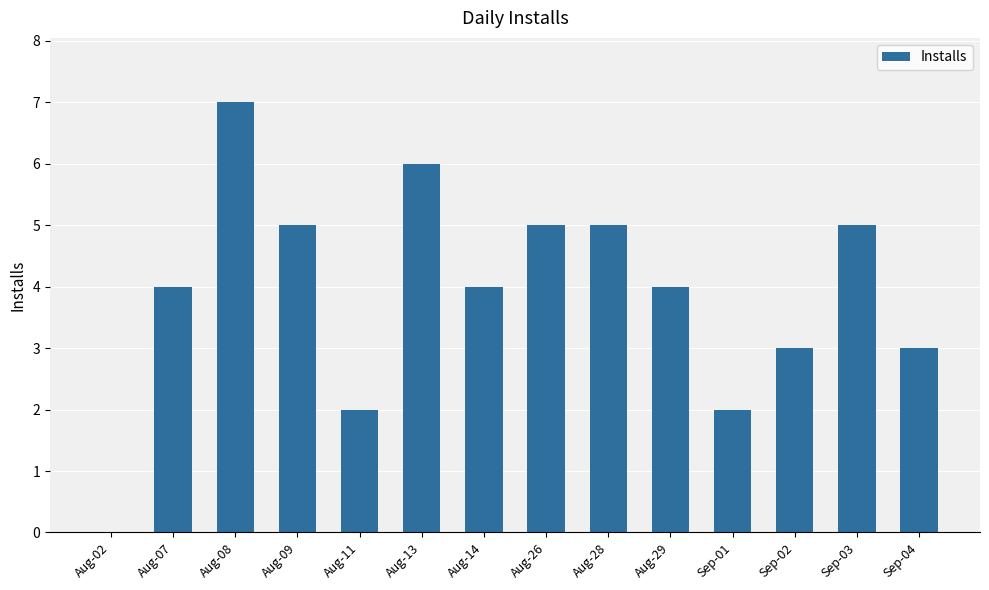

What is the ratio of the value at Aug-28 to the value at Sep-01?

2.5